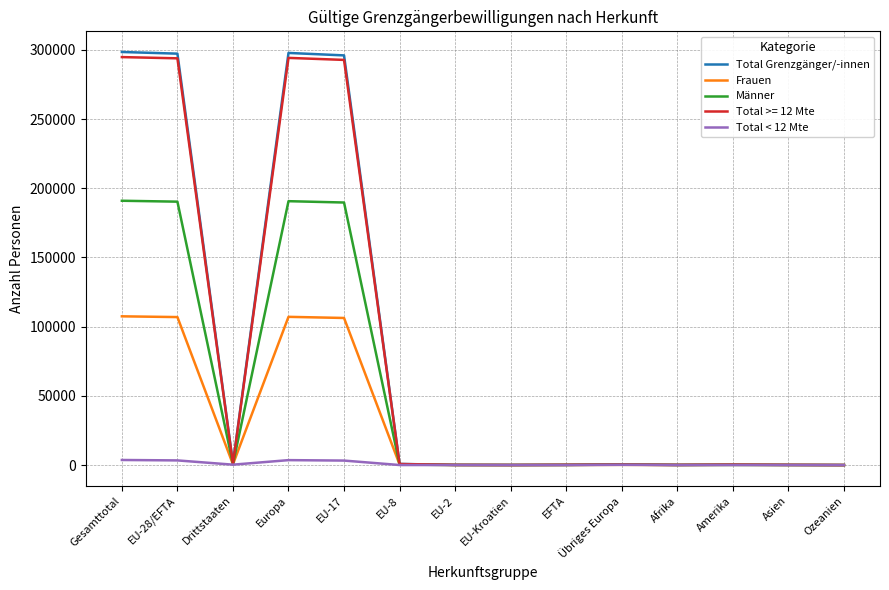

What is the greatest value displayed?

298473